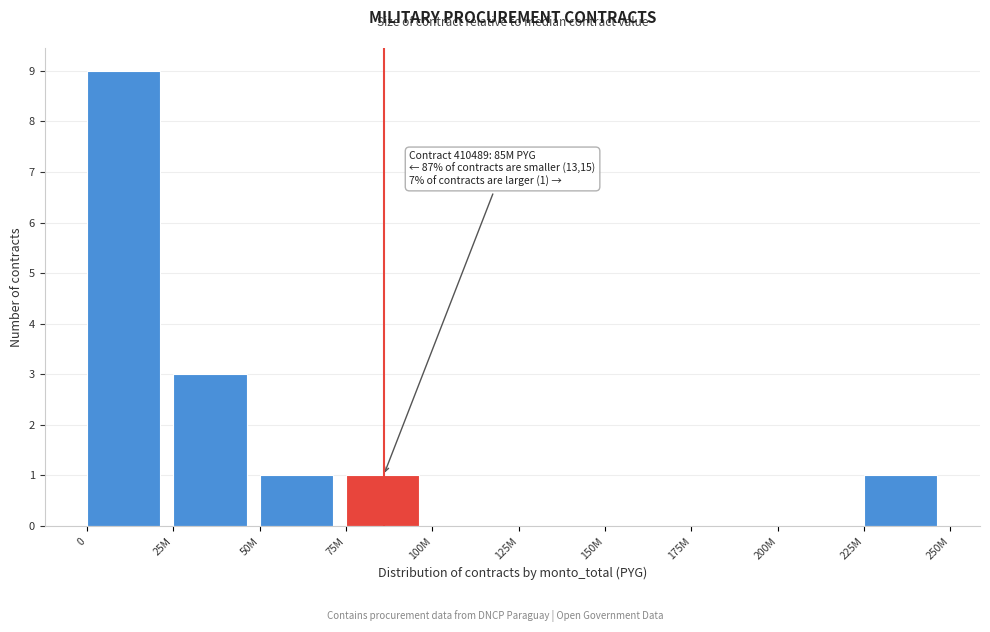

Reading left to right, transcribe all the data shown in this chart.

0=9	25M=3	50M=1	75M=1	100M=0	125M=0	150M=0	175M=0	200M=0	225M=1